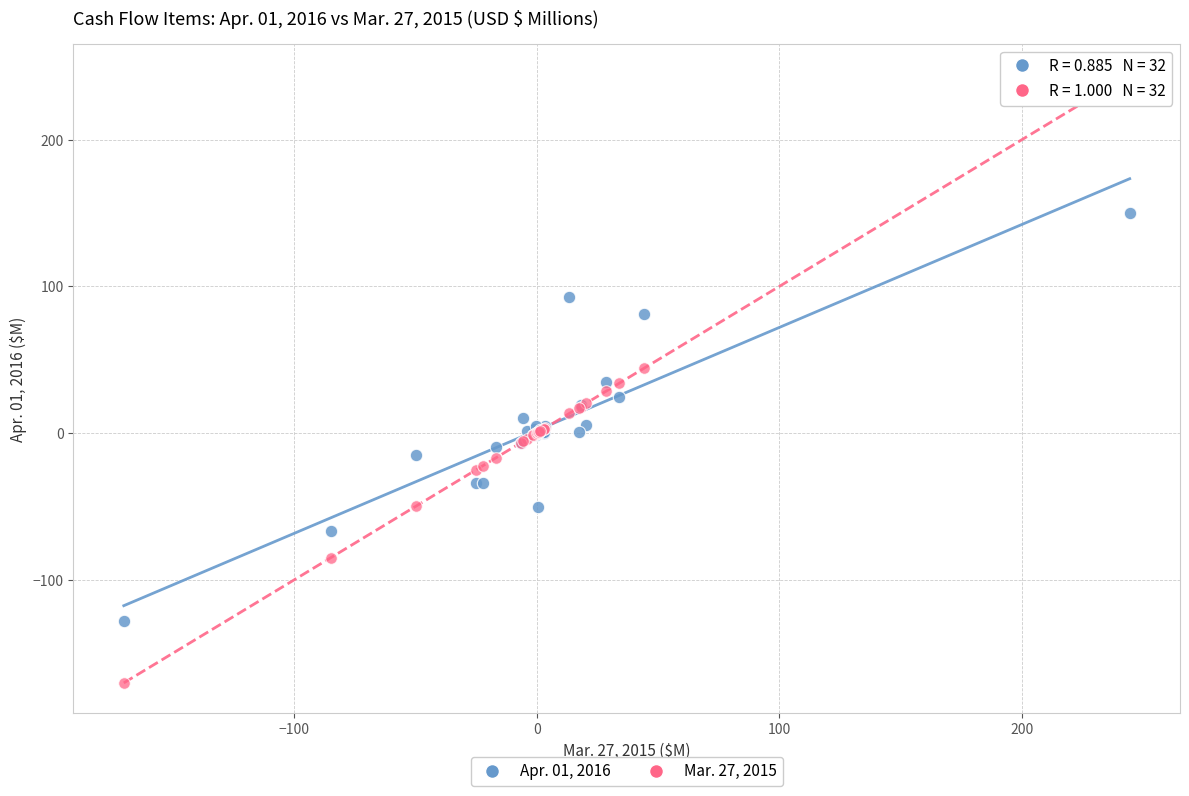

Which series contains the lowest Y value?

Mar. 27, 2015